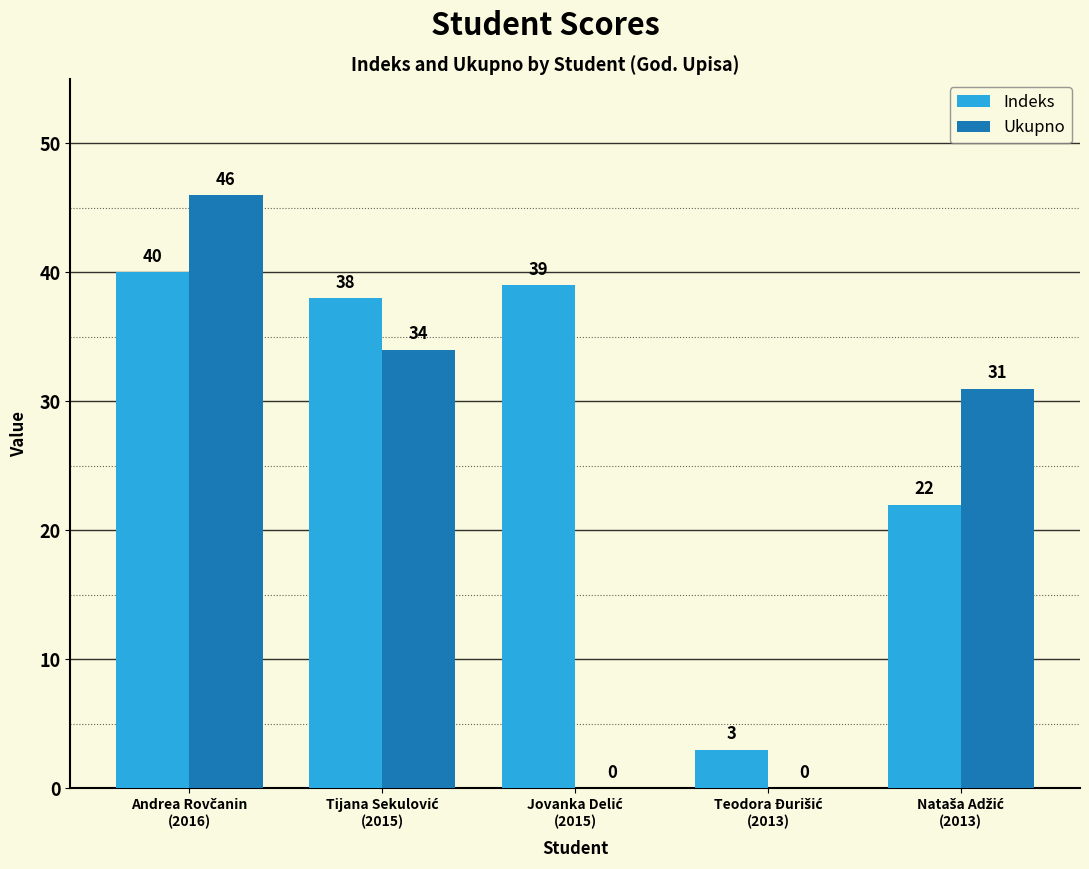

Which series has the largest total across all categories?

Indeks